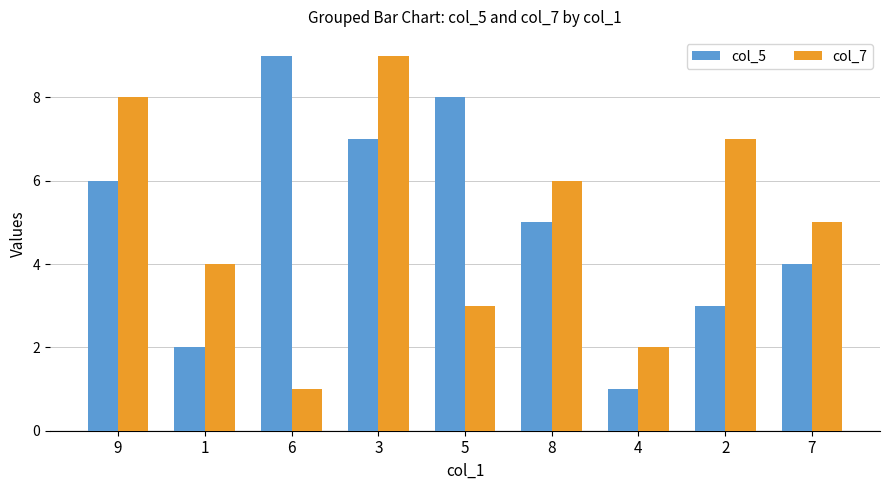

At which category is the sum across all series the highest?

3